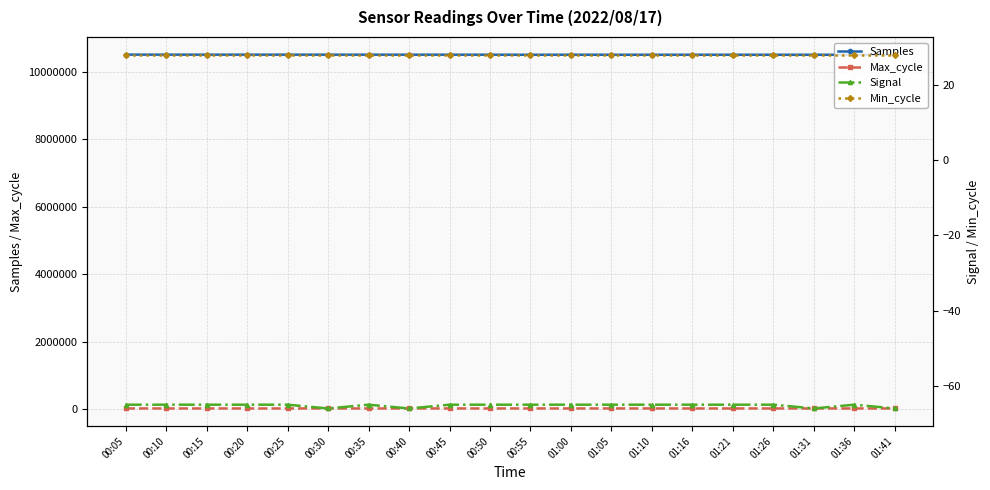

Does the chart display data point markers on the line(s)?

Yes